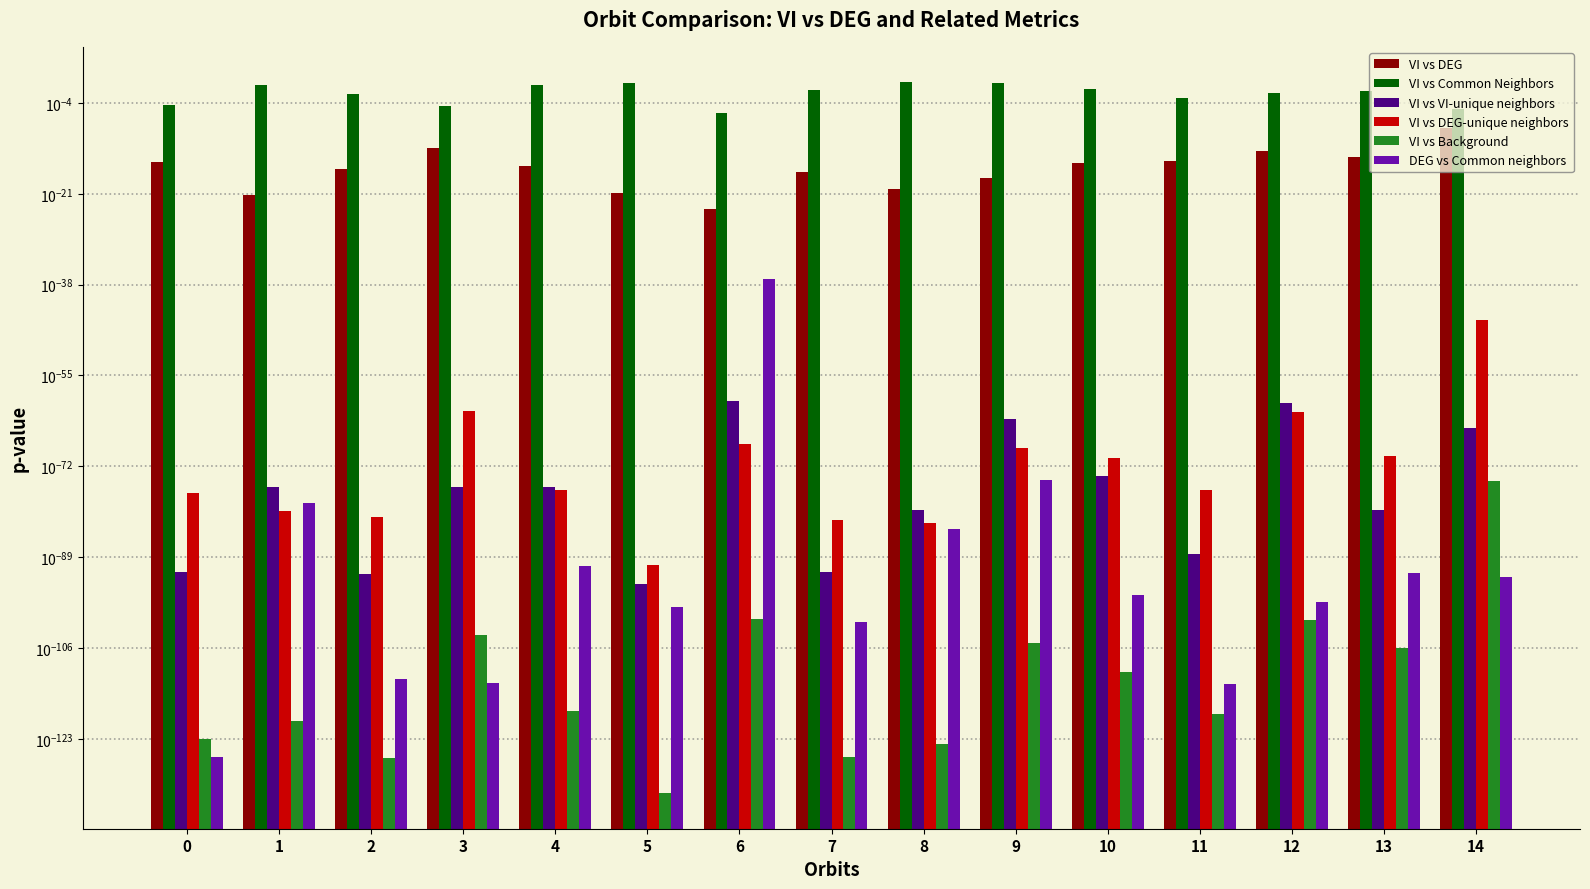

Is it true that VI vs DEG equals 0.0 at 0?

True